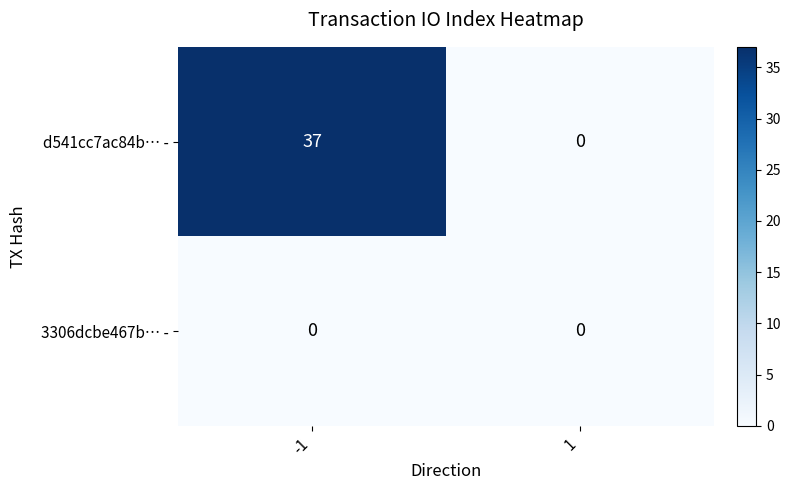

At which category is the sum across all series the highest?

-1